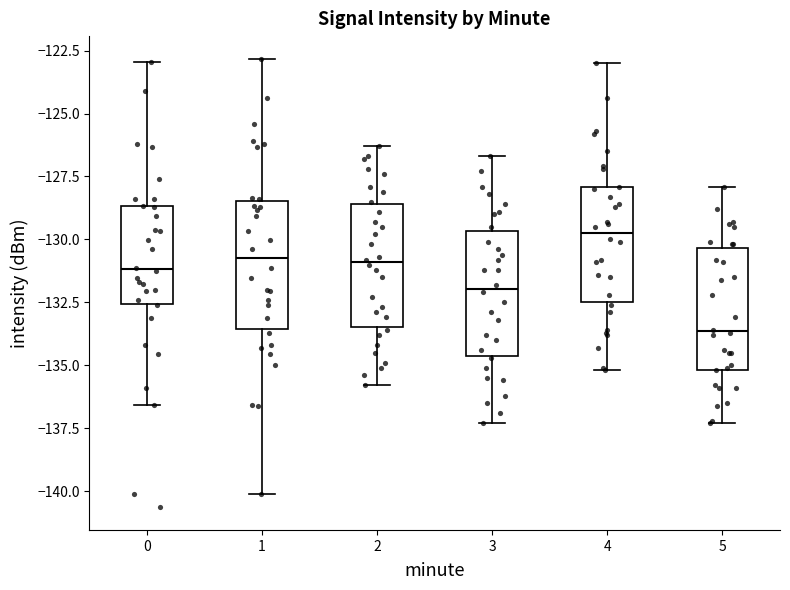

Where does the lower whisker of the box at x = 4 end on the y-axis? The values are not printed on the chart, so give them approximately, as read against the axis.

-135.0